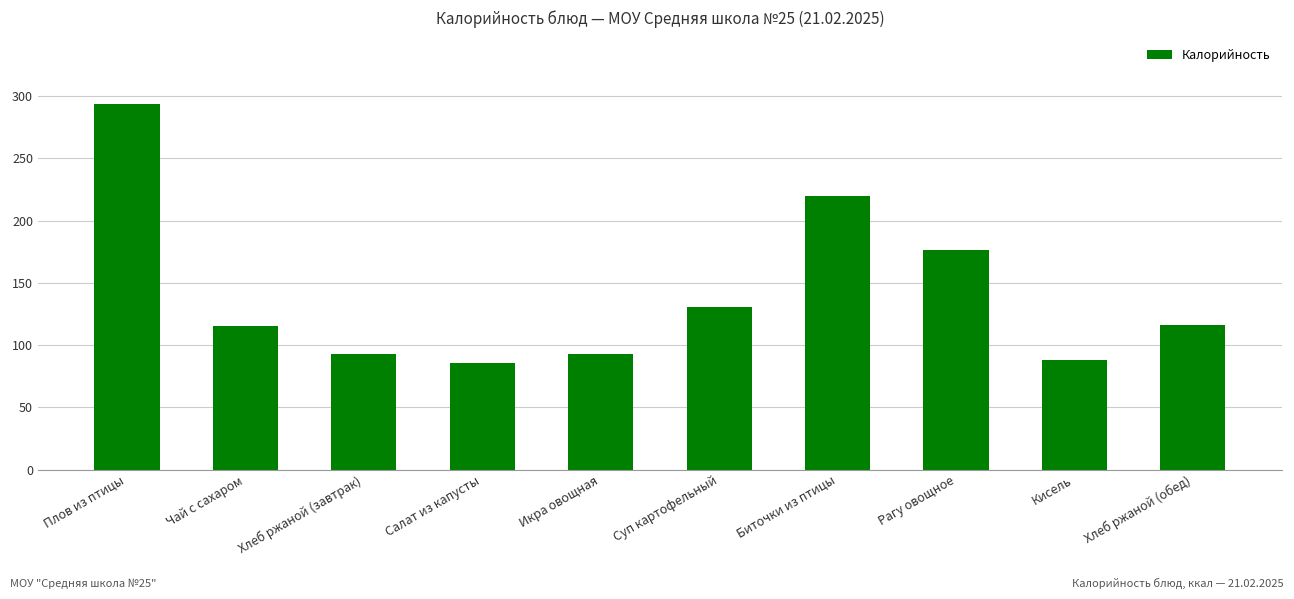

What is the average value?

141